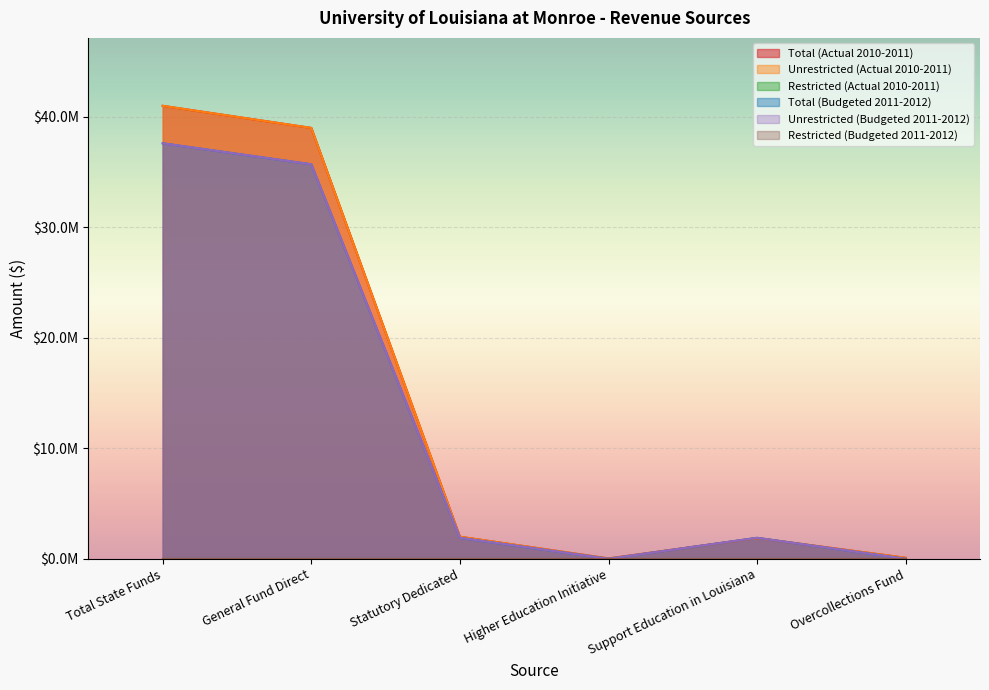

At which category is the sum across all series the highest?

Total State Funds